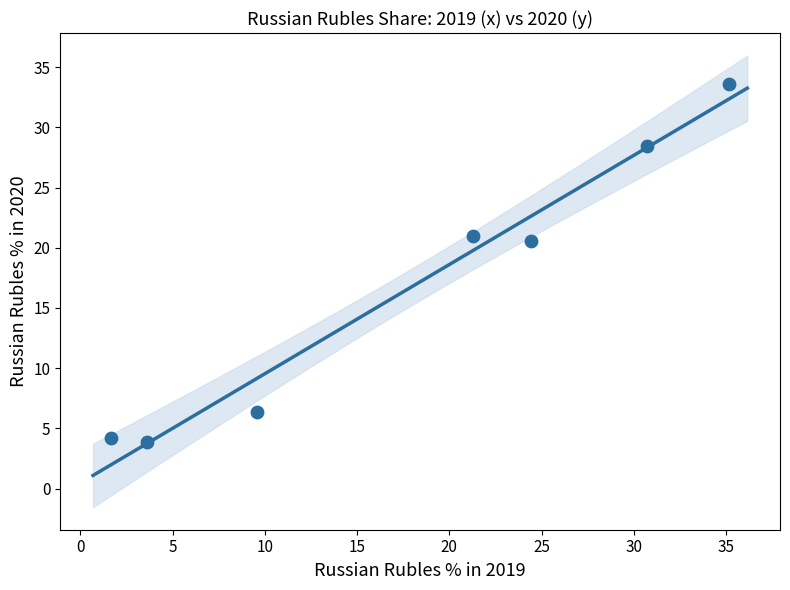

What Y value in the scatter plot is closest to 18?

20.5